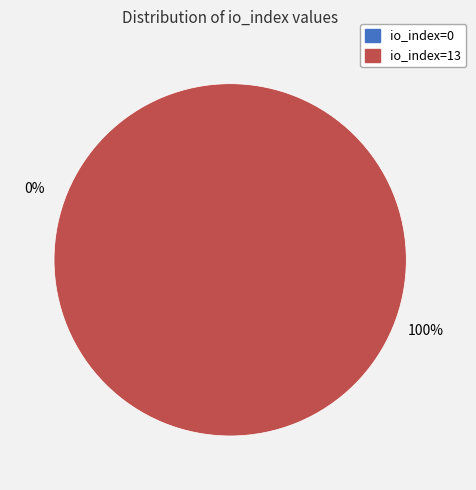

To the nearest percent, what is the combined percentage of io_index=13 and io_index=0?

100%